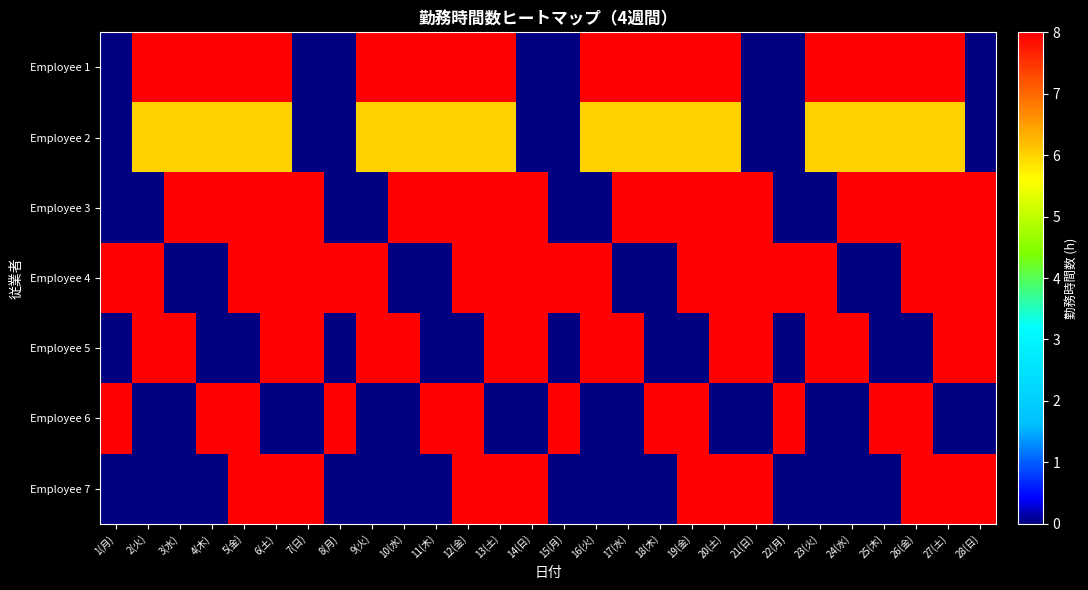

Reading left to right, what are all the values shown in this chart?

Employee 1: 1(月)=0	2(火)=8	3(水)=8	4(木)=8	5(金)=8	6(土)=8	7(日)=0	8(月)=0	9(火)=8	10(水)=8	11(木)=8	12(金)=8	13(土)=8	14(日)=0	15(月)=0	16(火)=8	17(水)=8	18(木)=8	19(金)=8	20(土)=8	21(日)=0	22(月)=0	23(火)=8	24(水)=8	25(木)=8	26(金)=8	27(土)=8	28(日)=0
Employee 2: 1(月)=0	2(火)=6	3(水)=6	4(木)=6	5(金)=6	6(土)=6	7(日)=0	8(月)=0	9(火)=6	10(水)=6	11(木)=6	12(金)=6	13(土)=6	14(日)=0	15(月)=0	16(火)=6	17(水)=6	18(木)=6	19(金)=6	20(土)=6	21(日)=0	22(月)=0	23(火)=6	24(水)=6	25(木)=6	26(金)=6	27(土)=6	28(日)=0
Employee 3: 1(月)=0	2(火)=0	3(水)=8	4(木)=8	5(金)=8	6(土)=8	7(日)=8	8(月)=0	9(火)=0	10(水)=8	11(木)=8	12(金)=8	13(土)=8	14(日)=8	15(月)=0	16(火)=0	17(水)=8	18(木)=8	19(金)=8	20(土)=8	21(日)=8	22(月)=0	23(火)=0	24(水)=8	25(木)=8	26(金)=8	27(土)=8	28(日)=8
Employee 4: 1(月)=8	2(火)=8	3(水)=0	4(木)=0	5(金)=8	6(土)=8	7(日)=8	8(月)=8	9(火)=8	10(水)=0	11(木)=0	12(金)=8	13(土)=8	14(日)=8	15(月)=8	16(火)=8	17(水)=0	18(木)=0	19(金)=8	20(土)=8	21(日)=8	22(月)=8	23(火)=8	24(水)=0	25(木)=0	26(金)=8	27(土)=8	28(日)=8
Employee 5: 1(月)=0	2(火)=8	3(水)=8	4(木)=0	5(金)=0	6(土)=8	7(日)=8	8(月)=0	9(火)=8	10(水)=8	11(木)=0	12(金)=0	13(土)=8	14(日)=8	15(月)=0	16(火)=8	17(水)=8	18(木)=0	19(金)=0	20(土)=8	21(日)=8	22(月)=0	23(火)=8	24(水)=8	25(木)=0	26(金)=0	27(土)=8	28(日)=8
Employee 6: 1(月)=8	2(火)=0	3(水)=0	4(木)=8	5(金)=8	6(土)=0	7(日)=0	8(月)=8	9(火)=0	10(水)=0	11(木)=8	12(金)=8	13(土)=0	14(日)=0	15(月)=8	16(火)=0	17(水)=0	18(木)=8	19(金)=8	20(土)=0	21(日)=0	22(月)=8	23(火)=0	24(水)=0	25(木)=8	26(金)=8	27(土)=0	28(日)=0
Employee 7: 1(月)=0	2(火)=0	3(水)=0	4(木)=0	5(金)=8	6(土)=8	7(日)=8	8(月)=0	9(火)=0	10(水)=0	11(木)=0	12(金)=8	13(土)=8	14(日)=8	15(月)=0	16(火)=0	17(水)=0	18(木)=0	19(金)=8	20(土)=8	21(日)=8	22(月)=0	23(火)=0	24(水)=0	25(木)=0	26(金)=8	27(土)=8	28(日)=8